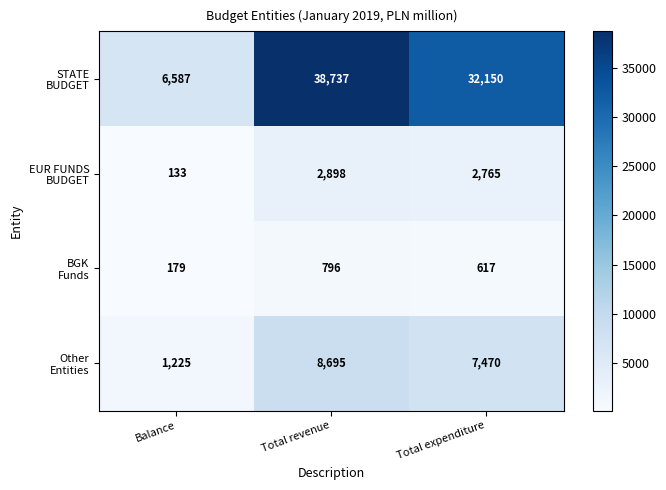

What is the smallest value displayed?

133